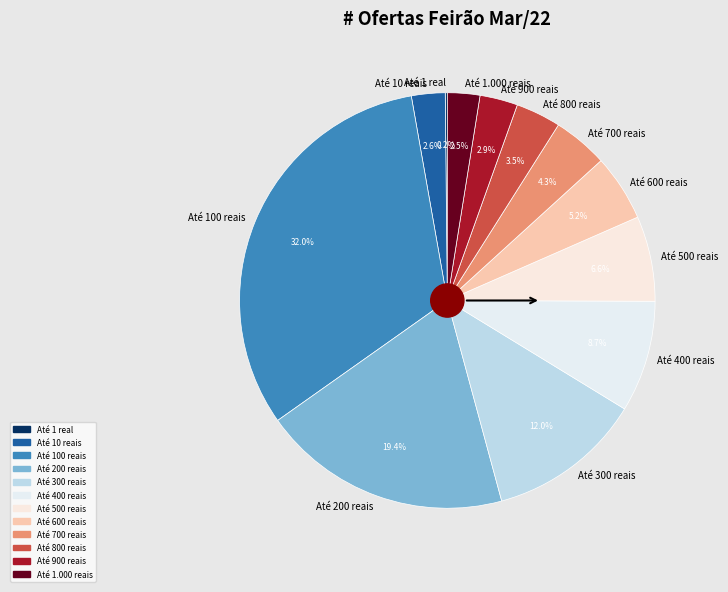

Which slice is the largest?

Até 100 reais